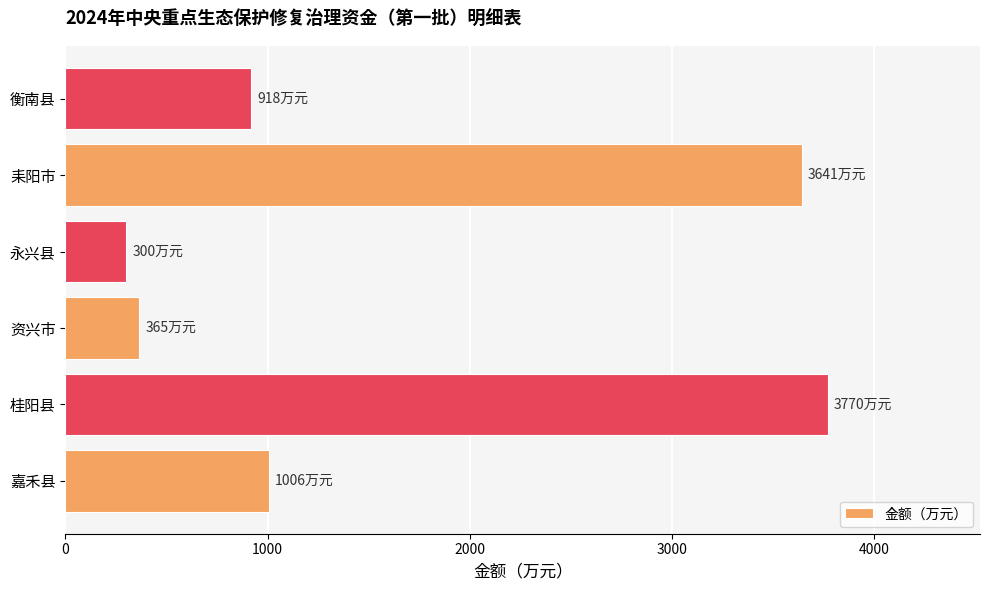

How many bars are there in total?

6